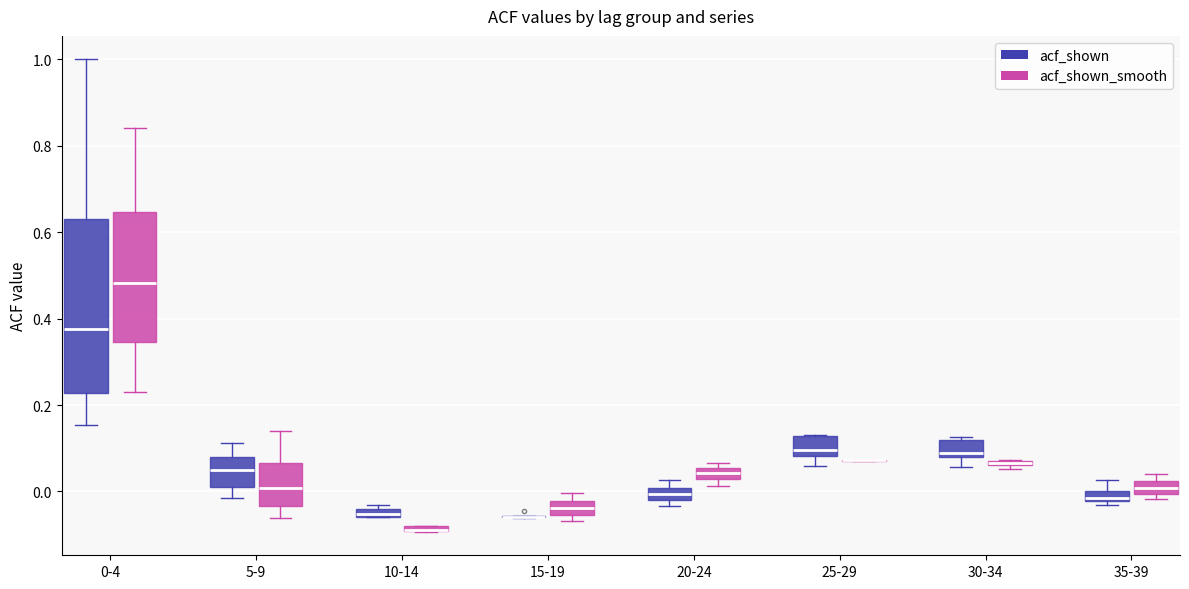

Where is the lower edge of the box for 10-14 (acf_shown_smooth) on the y-axis? The values are not printed on the chart, so give them approximately, as read against the axis.

-0.10